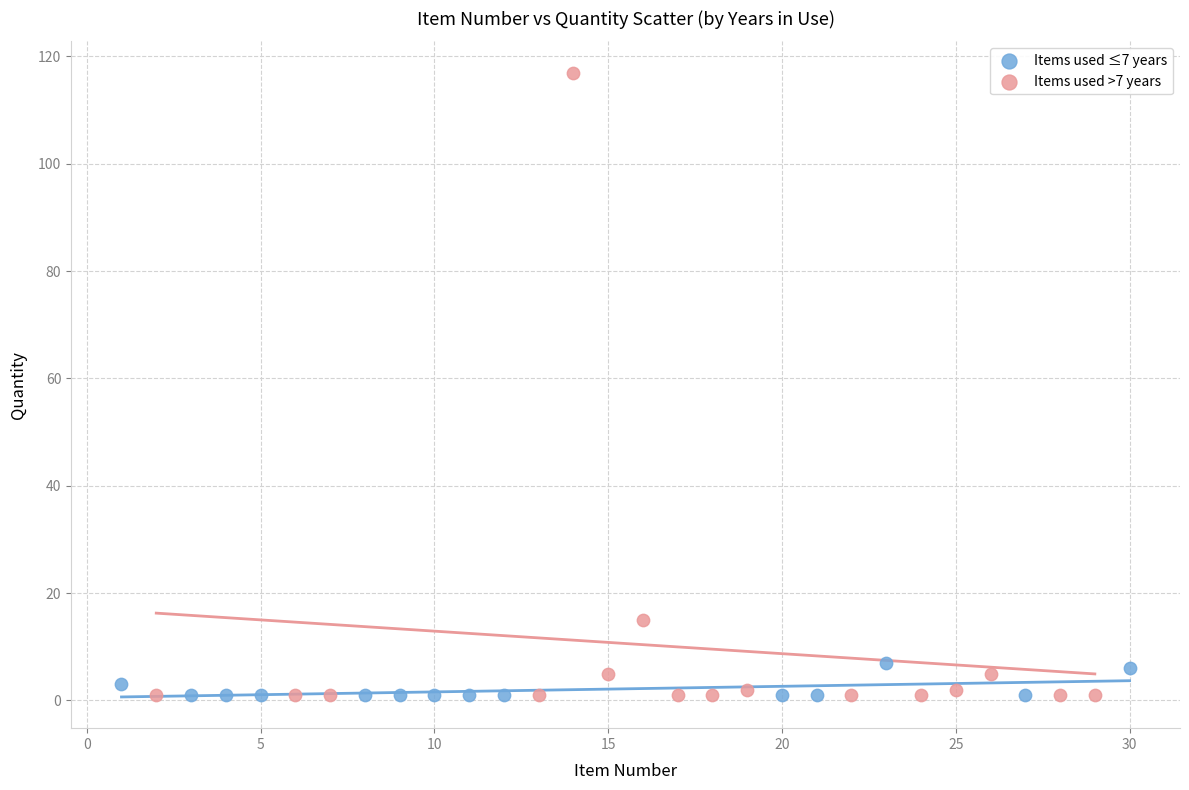

Which series reaches the maximum Y coordinate?

Items used >7 years